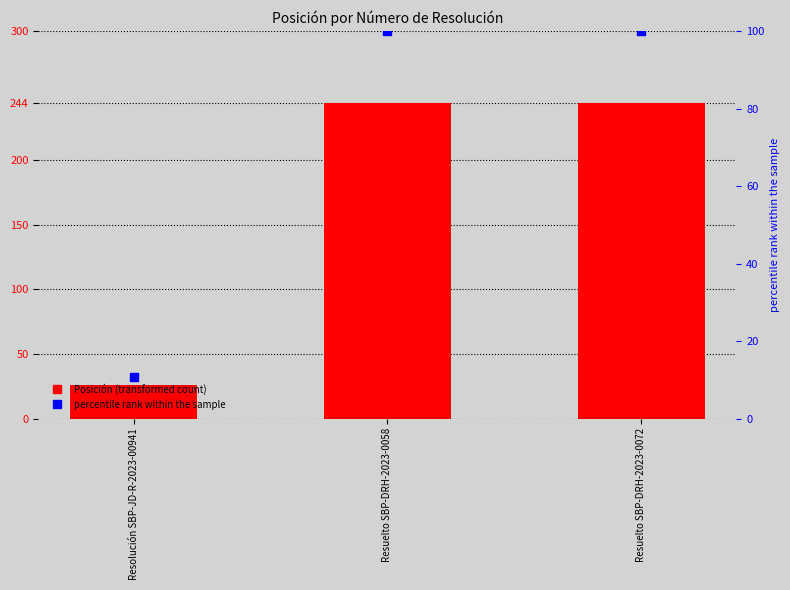

Is the value of Posición at Resolución SBP-JD-R-2023-00941 greater than the value of percentile rank within the sample at Resolución SBP-JD-R-2023-00941?

Yes